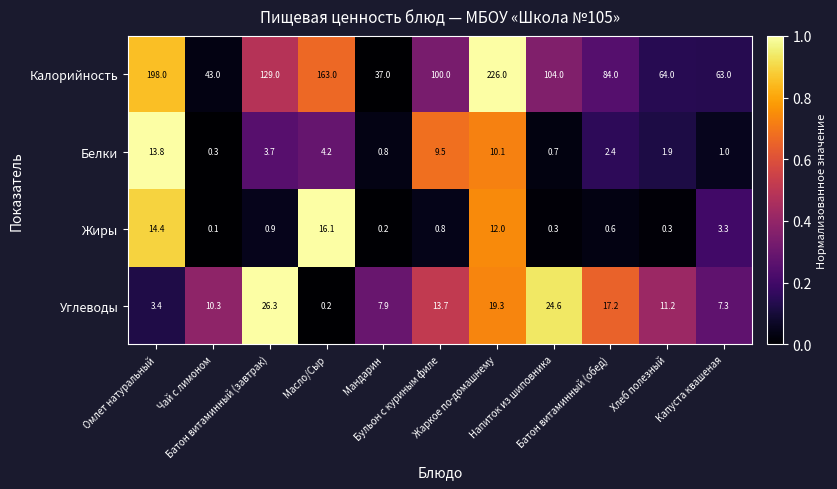

What is the difference between the second highest and second lowest values in the Калорийность series?

155.0